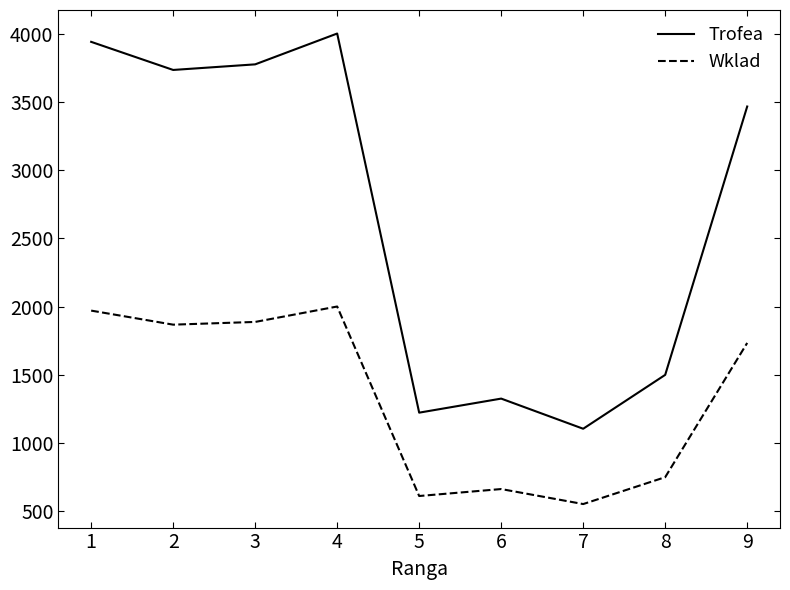

Which series has the largest range (max minus min)?

Trofea